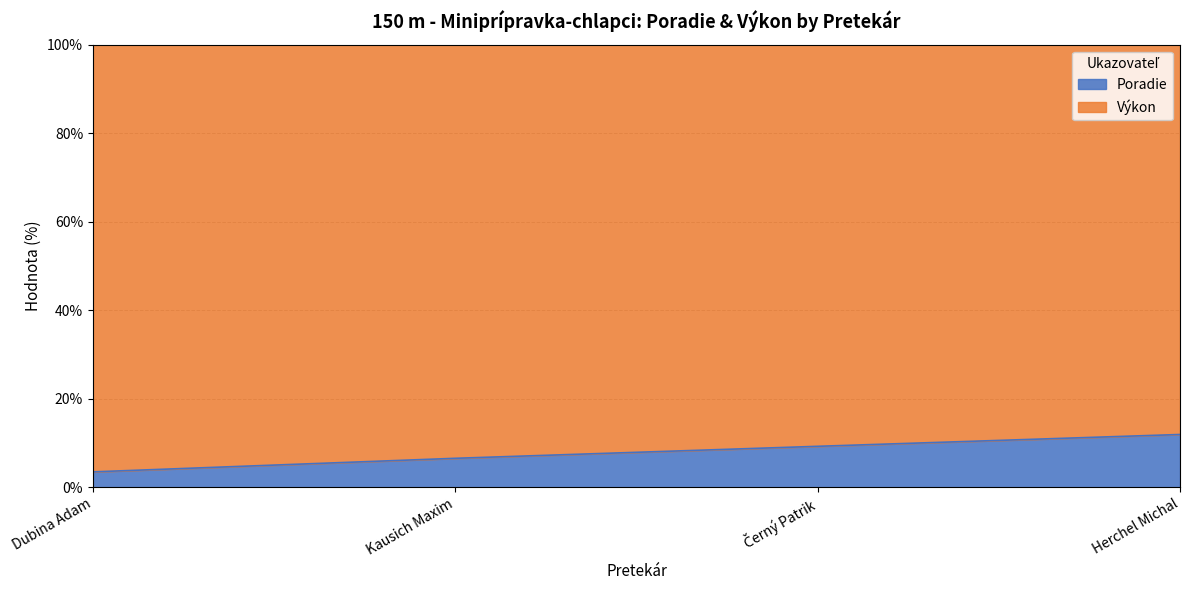

What is the label of the 2nd point from the right?

Černý Patrik